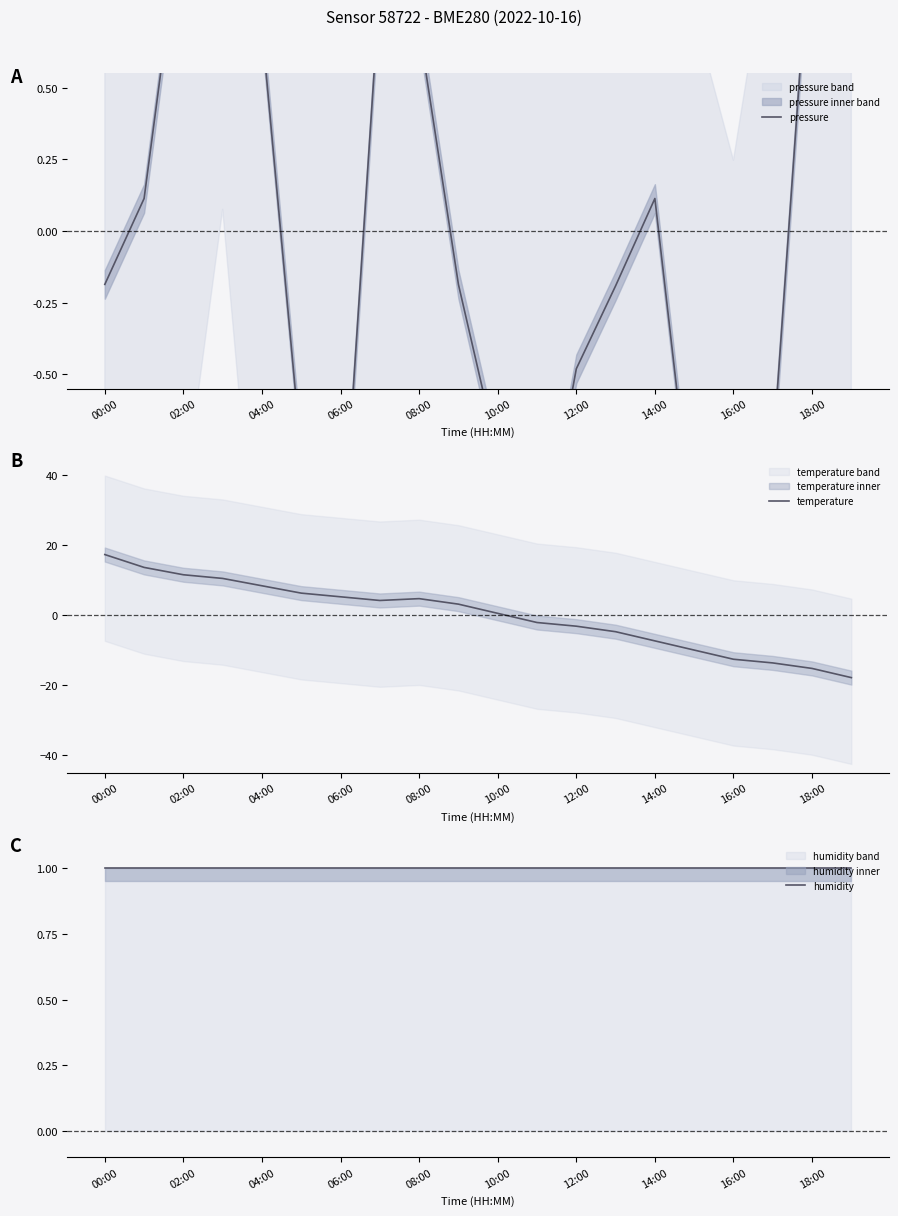

At which label does humidity reach its peak?

00:00